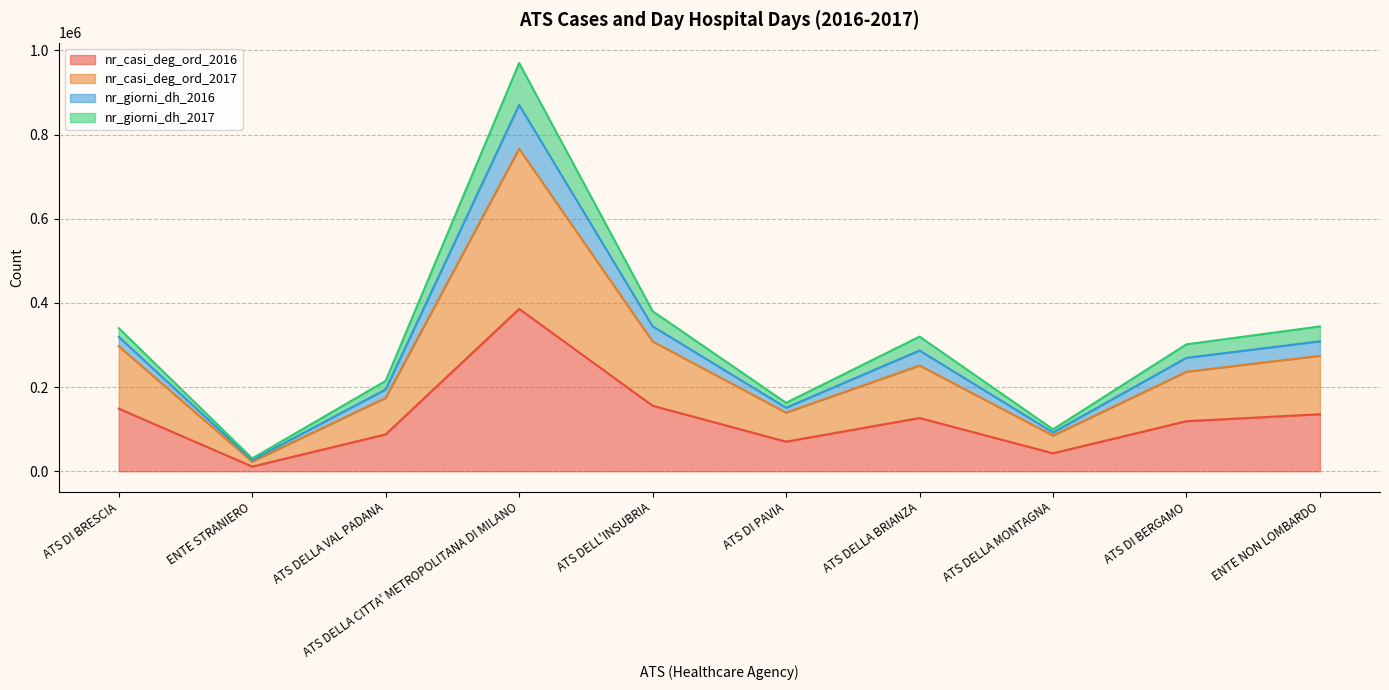

Where is the first local minimum for nr_giorni_dh_2017?

ENTE STRANIERO